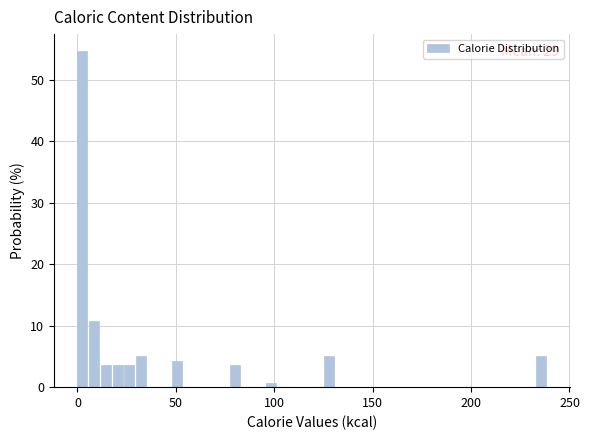

Around what value on the x-axis is the tallest bar? Give the approximate position of its centre, as read against the axis.

5